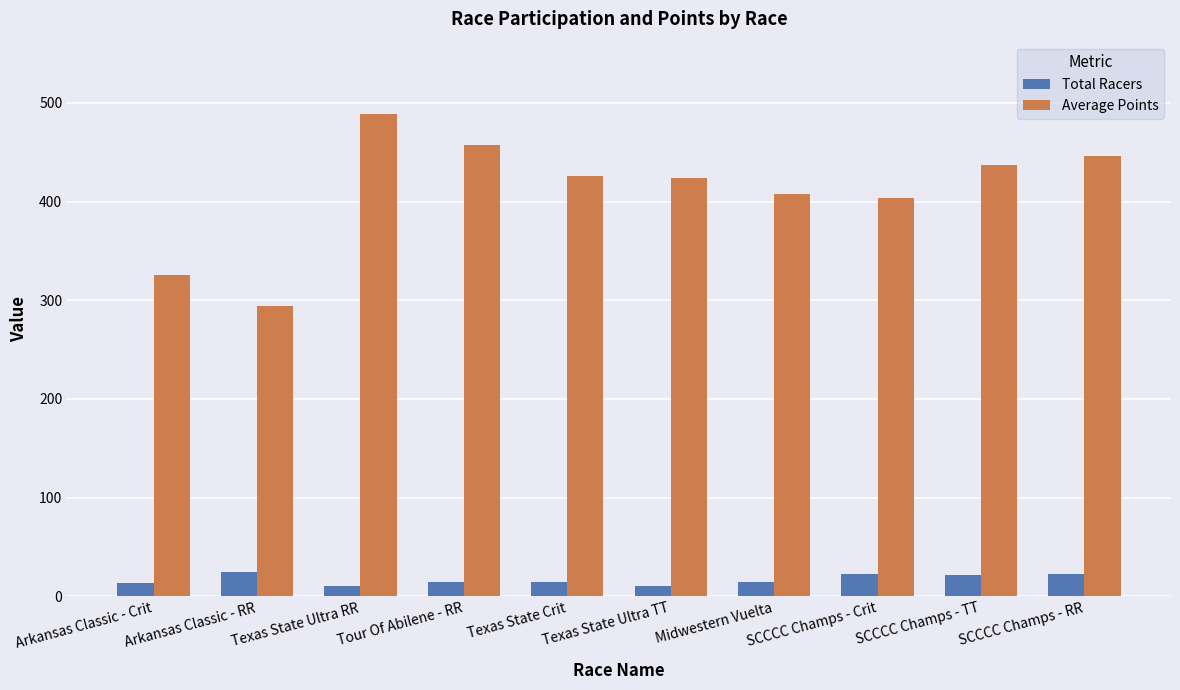

The Average Points series shows 218.7 at Midwestern Vuelta. True or false?

False